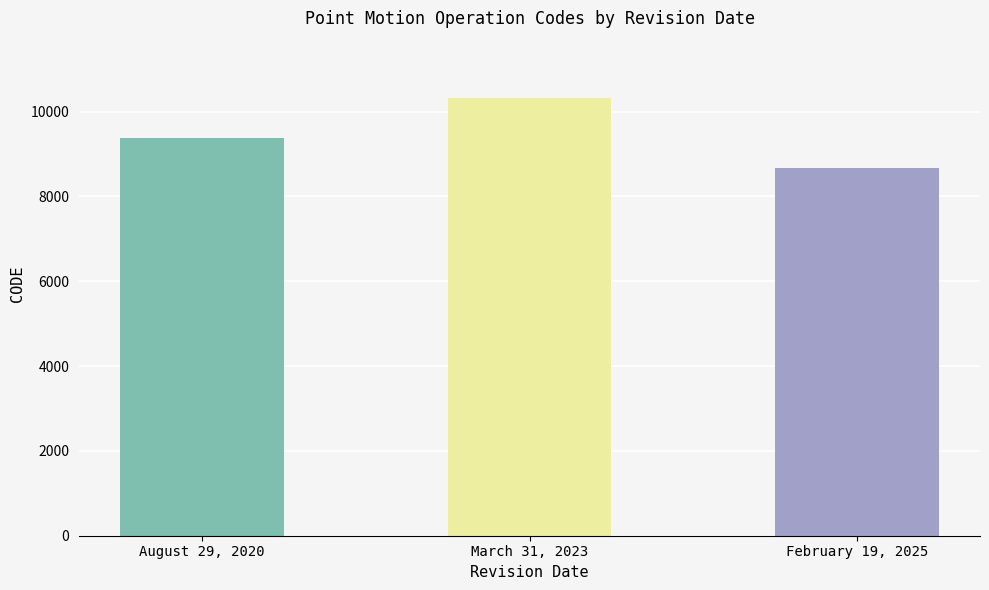

What value does the data have at August 29, 2020, to the nearest 50?

9400